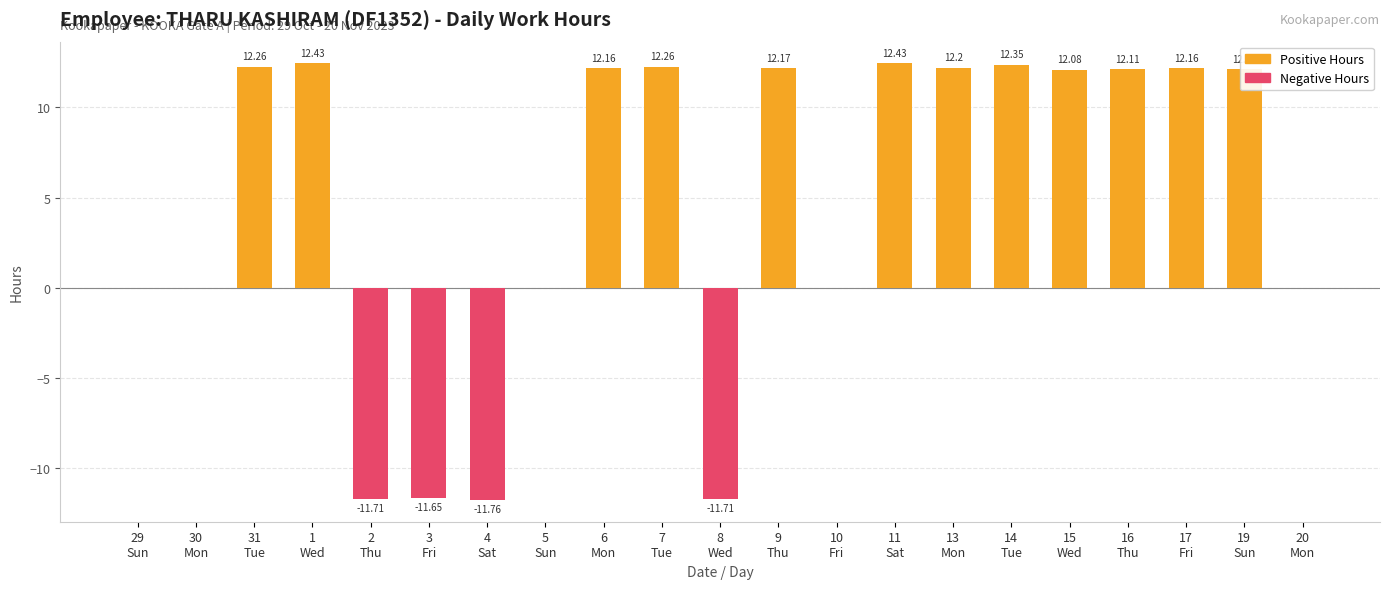

Which series has the largest total across all categories?

Positive Hours (Low)